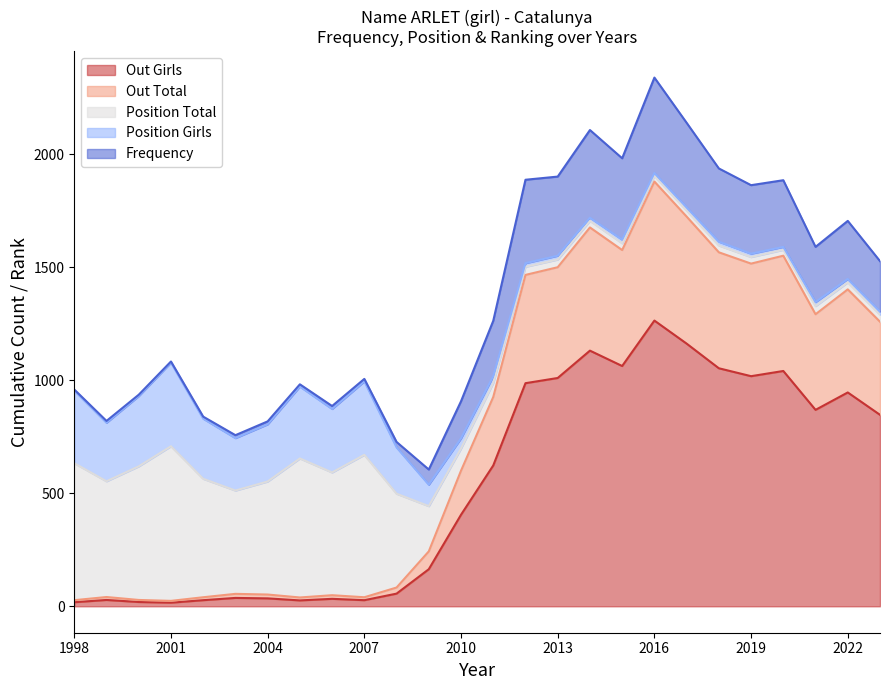

True or false: Frequency has a value of 1722 at 2020.

False